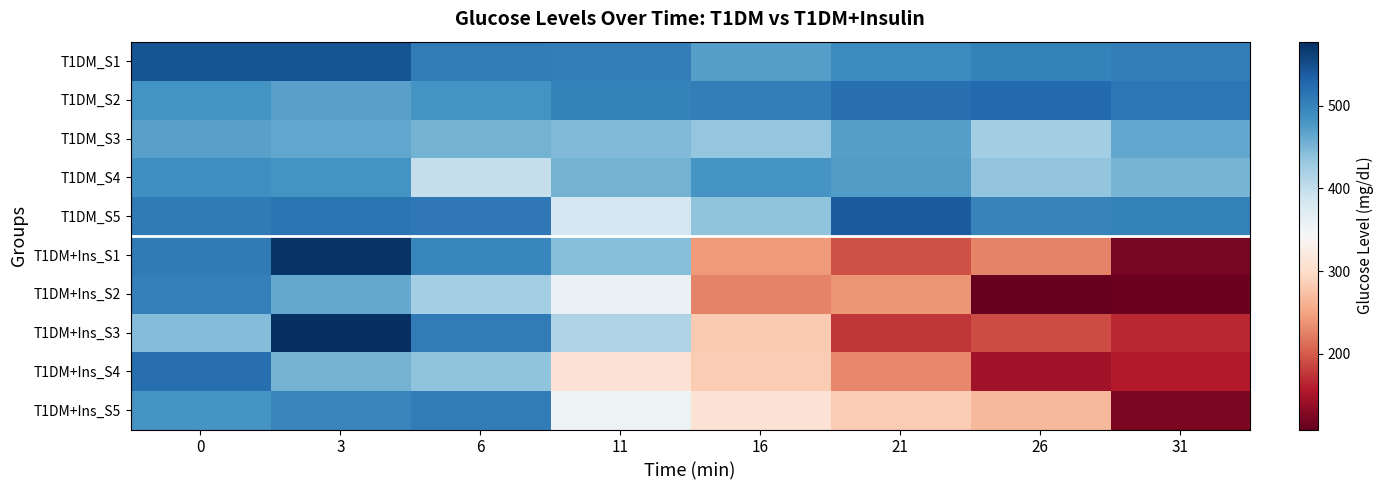

Reading right to left, what are all the values shown in this chart?

T1DM_S1: 31=505.8	26=502.2	21=493.2	16=471.6	11=505.8	6=507.6	3=545.4	0=545.4
T1DM_S2: 31=513.0	26=525.6	21=520.2	16=505.8	11=502.2	6=484.2	3=469.8	0=484.2
T1DM_S3: 31=464.4	26=424.8	21=471.6	16=433.8	11=446.4	6=453.6	3=464.4	0=469.8
T1DM_S4: 31=451.8	26=435.6	21=473.4	16=480.6	11=453.6	6=399.6	3=484.2	0=487.8
T1DM_S5: 31=502.2	26=500.4	21=538.2	16=437.4	11=383.4	6=511.2	3=514.8	0=509.4
T1DM+Ins_S1: 31=120.6	26=226.8	21=192.6	16=243.0	11=442.8	6=496.8	3=572.4	0=509.4
T1DM+Ins_S2: 31=113.4	26=108.0	21=239.4	16=226.8	11=358.2	6=423.0	3=462.6	0=504.0
T1DM+Ins_S3: 31=165.6	26=189.0	21=174.6	16=280.8	11=415.8	6=507.6	3=577.8	0=444.6
T1DM+Ins_S4: 31=156.6	26=145.8	21=230.4	16=282.6	11=309.6	6=437.4	3=453.6	0=520.2
T1DM+Ins_S5: 31=122.4	26=266.4	21=282.6	16=309.6	11=354.6	6=507.6	3=498.6	0=480.6